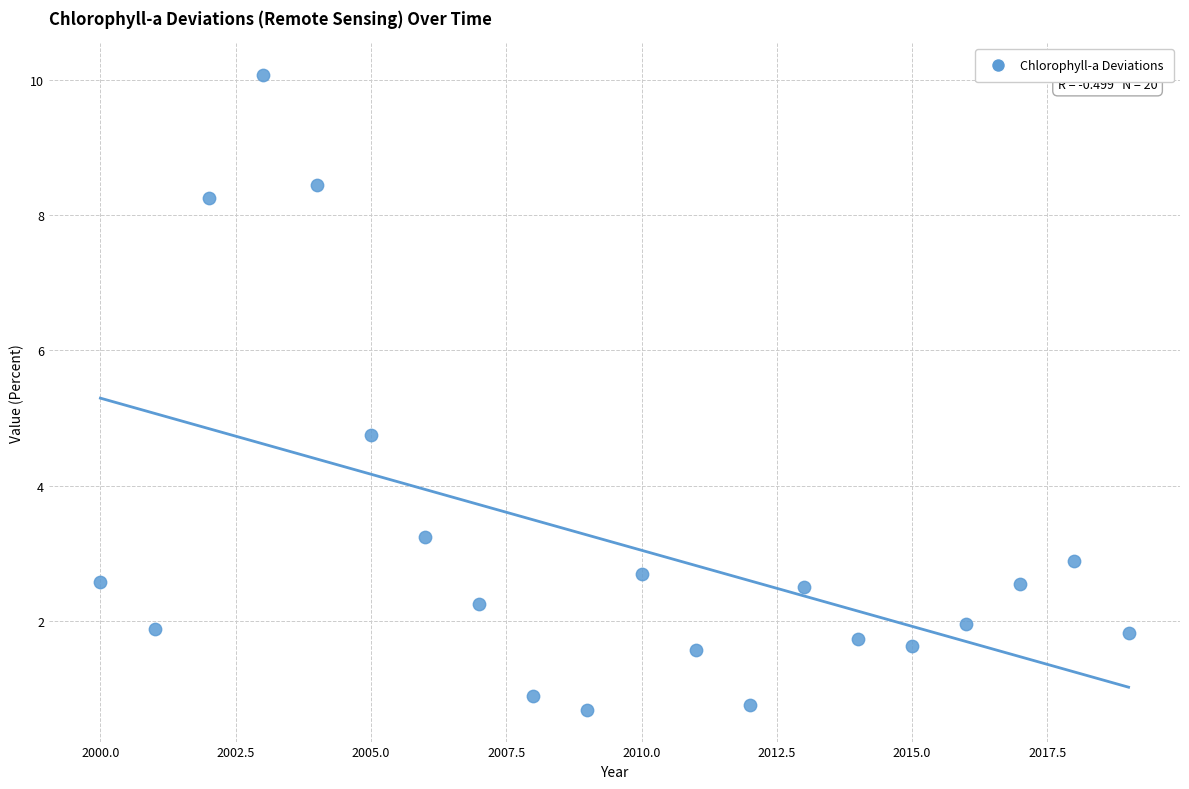

What Y value in the scatter plot is closest to 5?

4.8